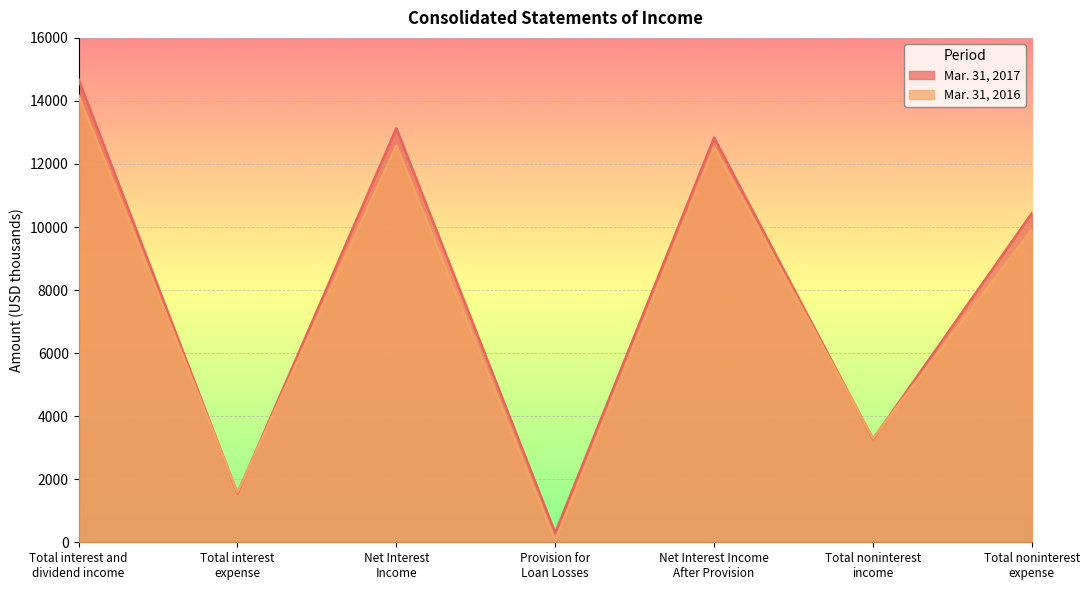

What is the sum of the Mar. 31, 2016 values at Net Interest
Income and Total noninterest
income?

15881